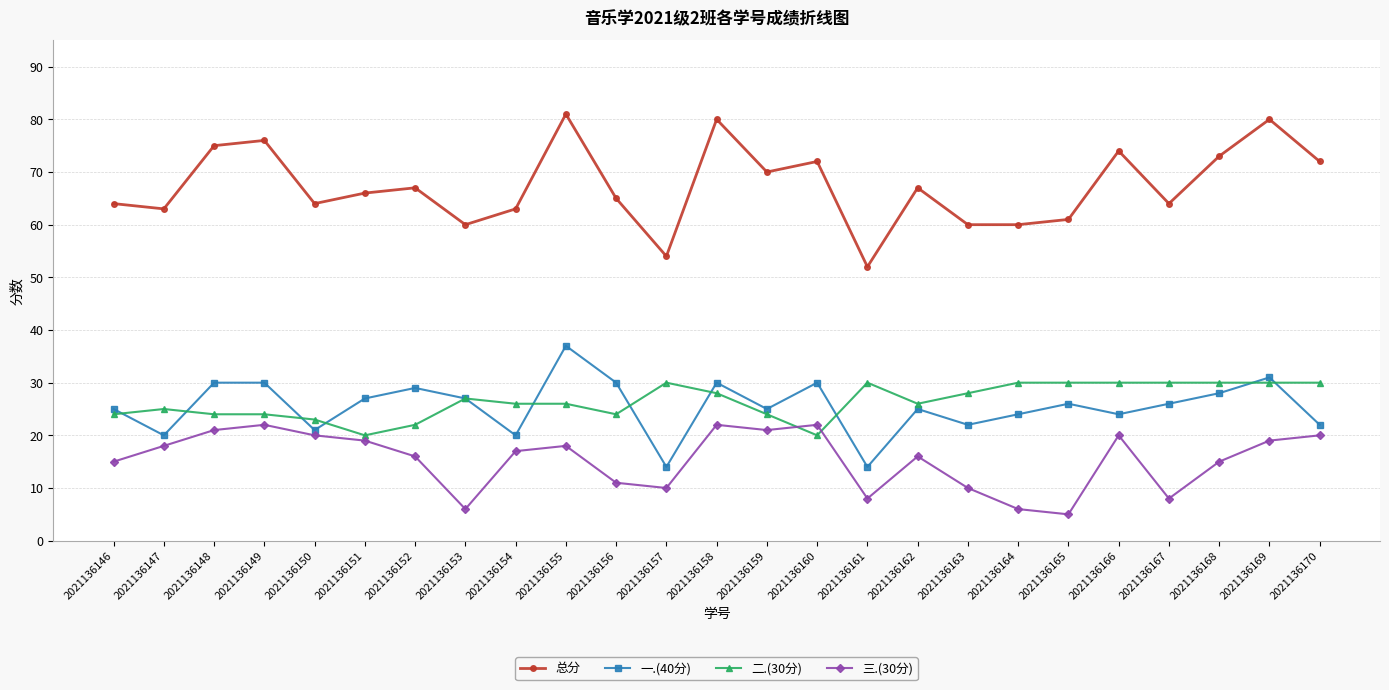

At 2021136167, list the series in order from smallest to largest.

三.(30分), 一.(40分), 二.(30分), 总分